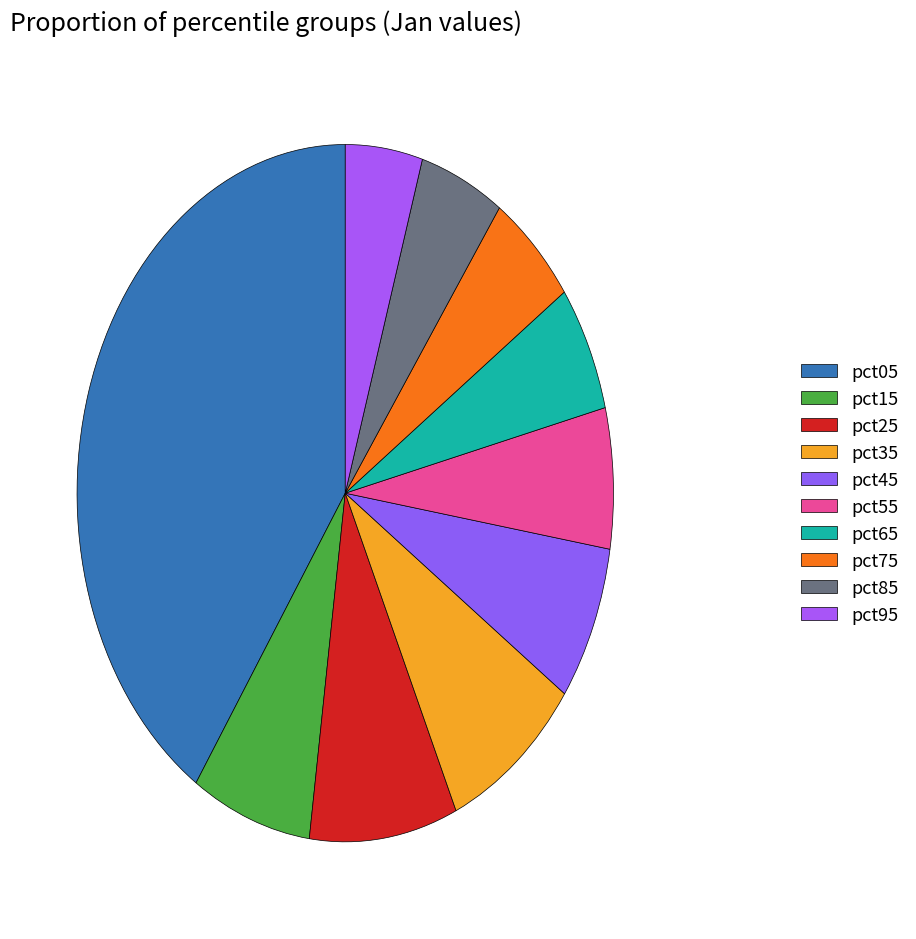

Count the number of slices in the pie.

10